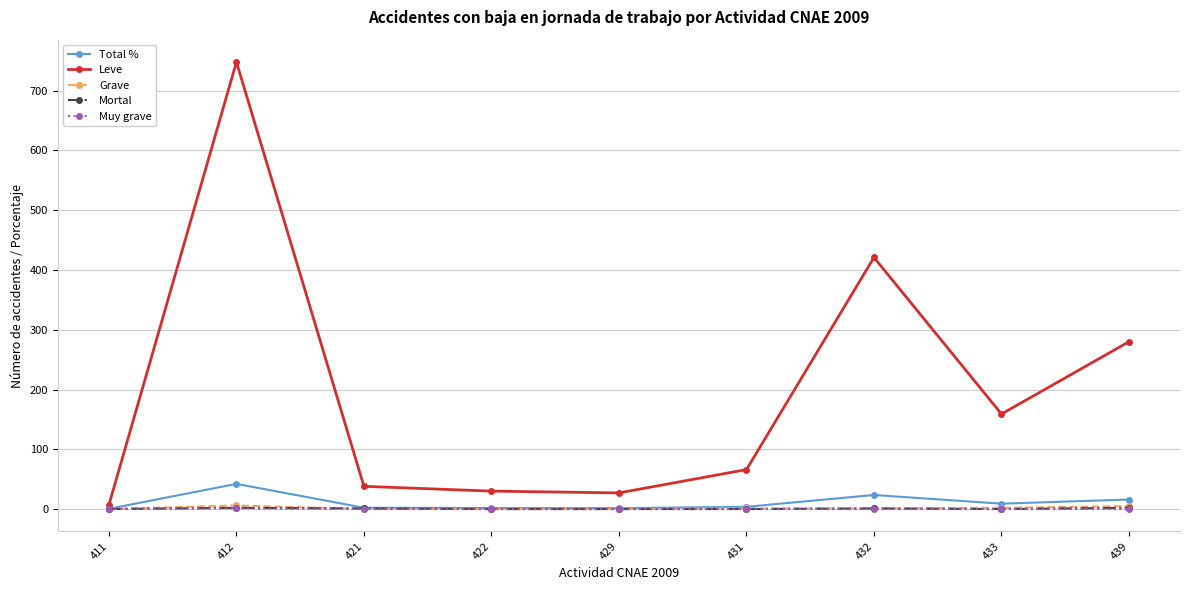

What is the total value across all series at 429?

28.5